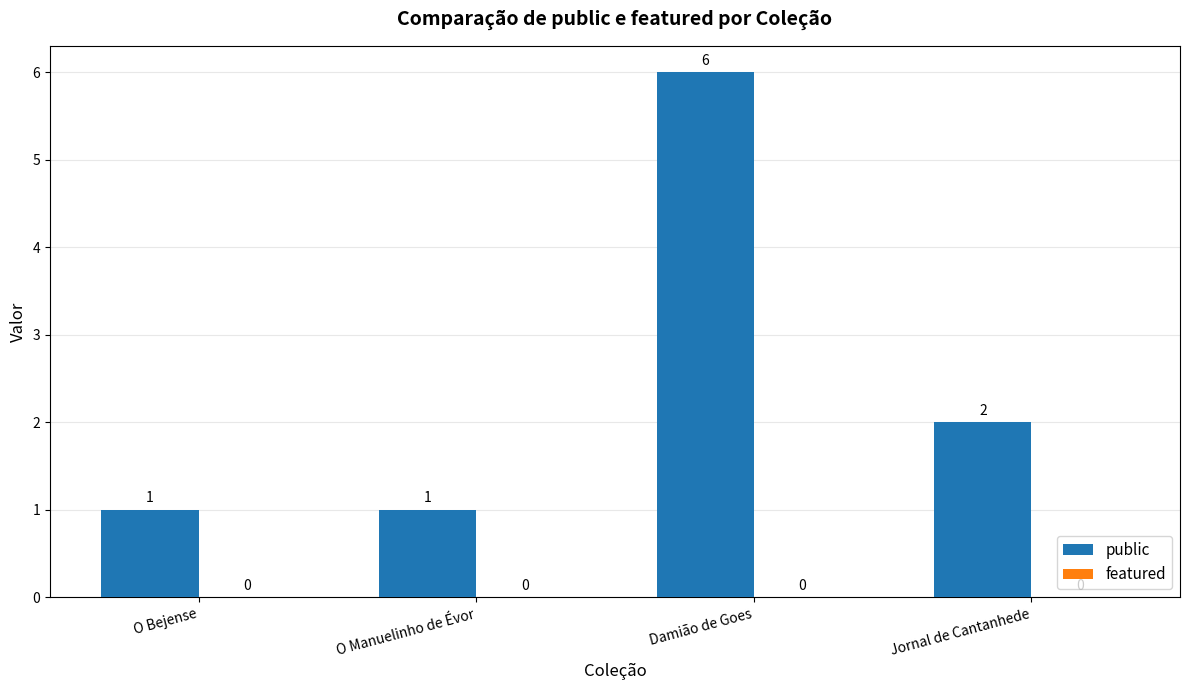

The chart shows a value of 1 at O Bejense. True or false?

True